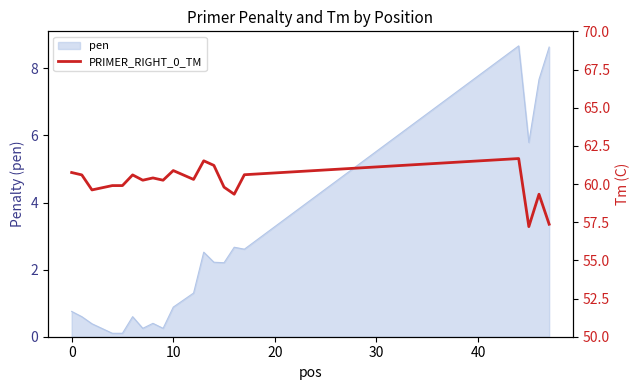

What is the average value?

60.1